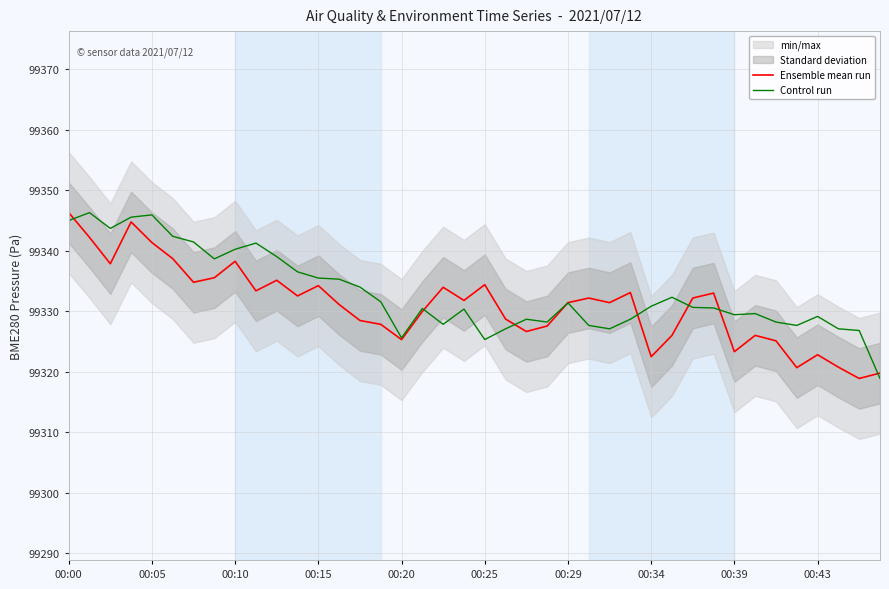

How many times do Ensemble mean run and Control run cross each other?

8